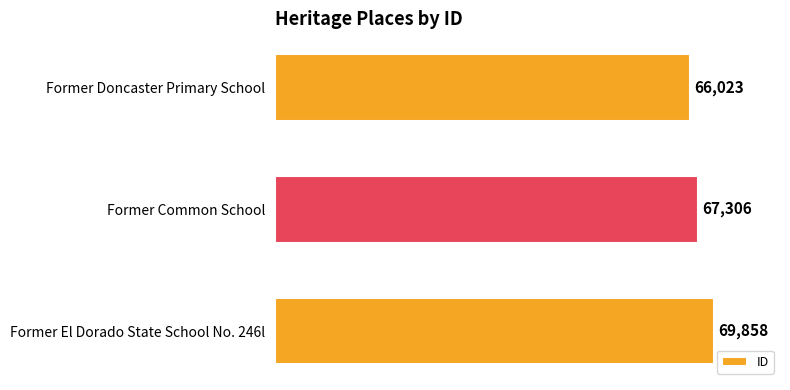

Reading top to bottom, list all the values displayed in this chart.

Former Doncaster Primary School=66023	Former Common School=67306	Former El Dorado State School No. 246l=69858